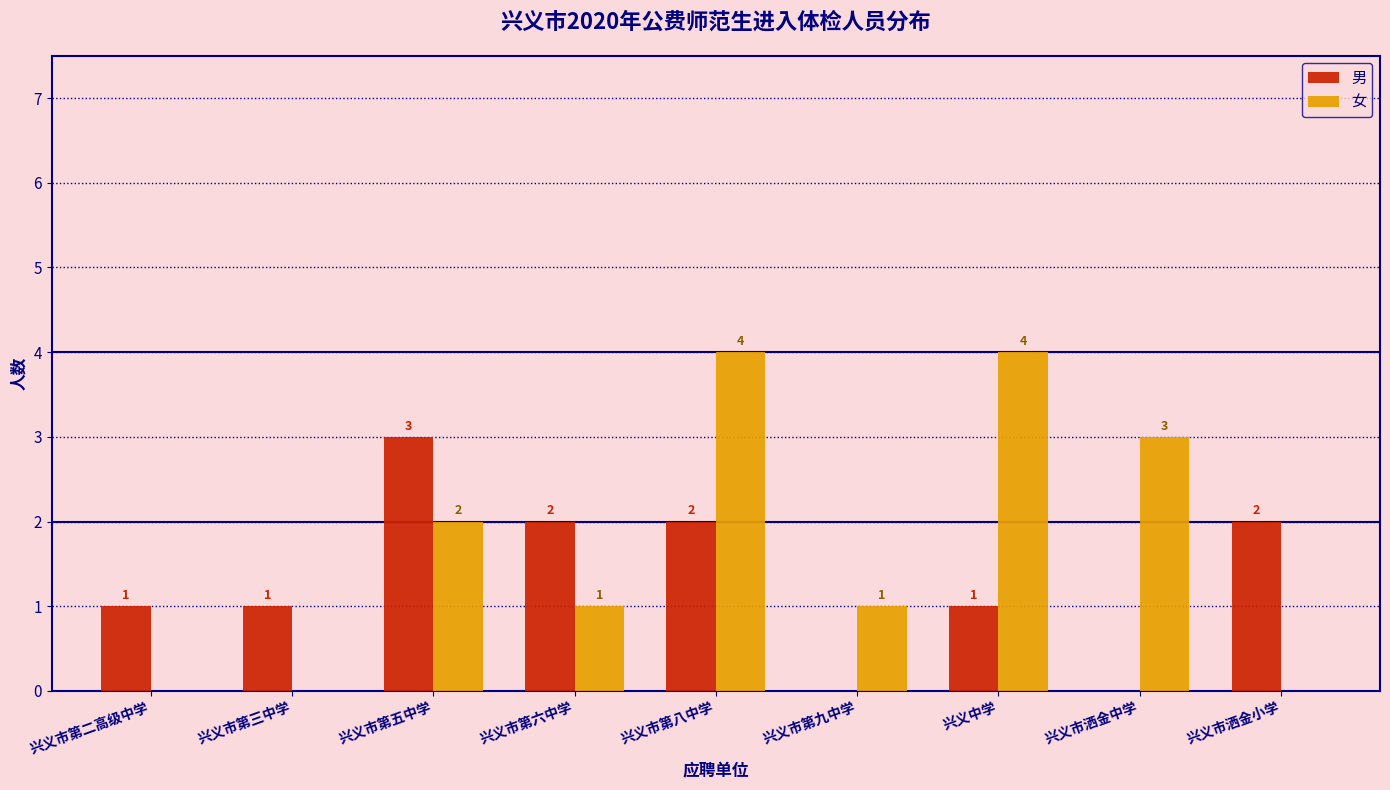

Reading left to right, extract all data points from this chart.

男: 兴义市第二高级中学=1	兴义市第三中学=1	兴义市第五中学=3	兴义市第六中学=2	兴义市第八中学=2	兴义市第九中学=0	兴义中学=1	兴义市洒金中学=0	兴义市洒金小学=2
女: 兴义市第二高级中学=0	兴义市第三中学=0	兴义市第五中学=2	兴义市第六中学=1	兴义市第八中学=4	兴义市第九中学=1	兴义中学=4	兴义市洒金中学=3	兴义市洒金小学=0